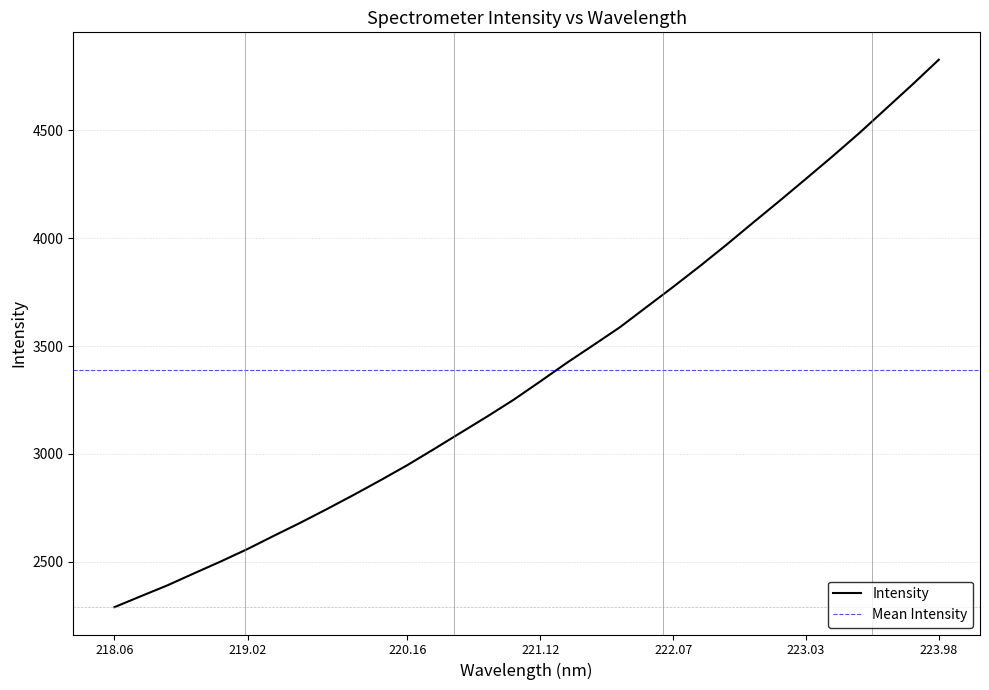

True or false: Intensity has a value of 5583.1 at 223.03.

False